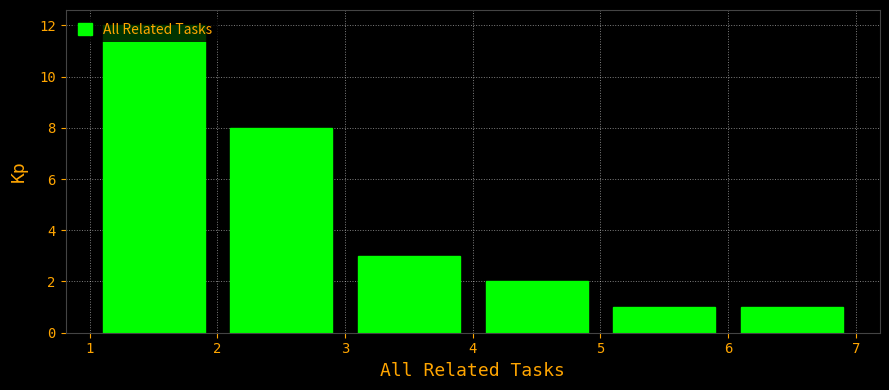

Reading left to right, transcribe this chart: for each bar, give the range it covers on the x-axis and its height. The values are not printed on the chart, so give them approximately, as read against the axis.

1 to 2: 12
2 to 3: 8
3 to 4: 3
4 to 5: 2
5 to 6: 1
6 to 7: 1